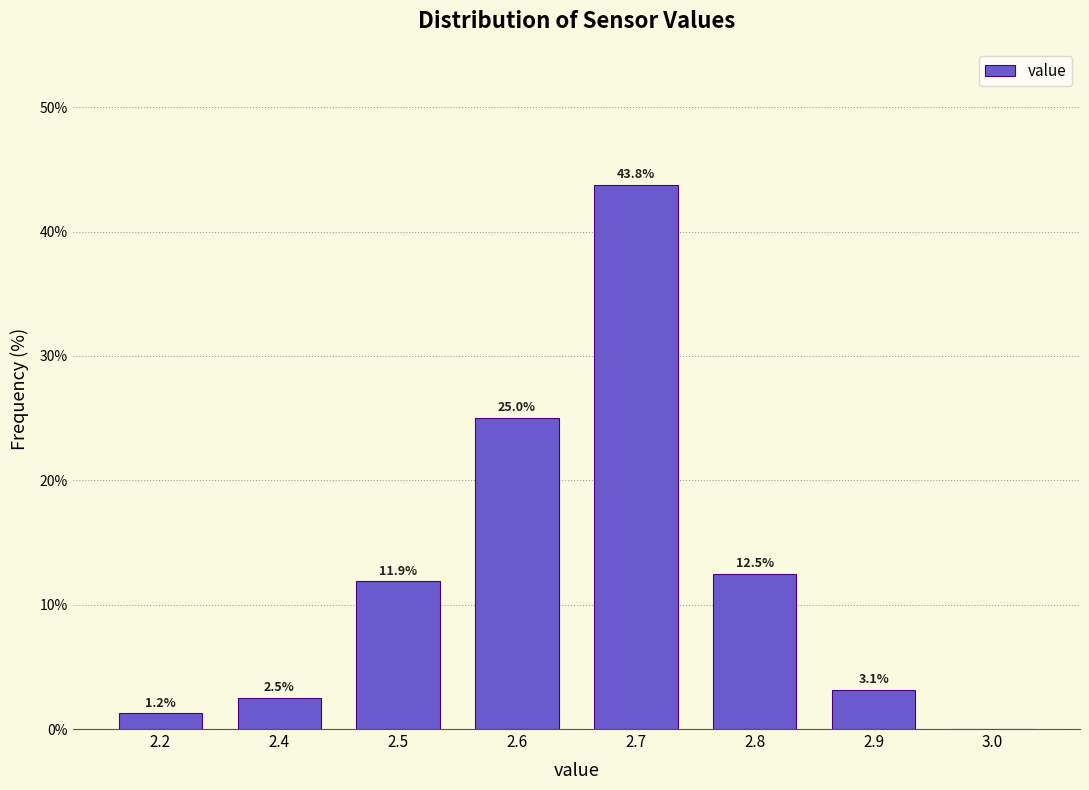

What is the sum of the values at 2.9 and 2.7?

46.9